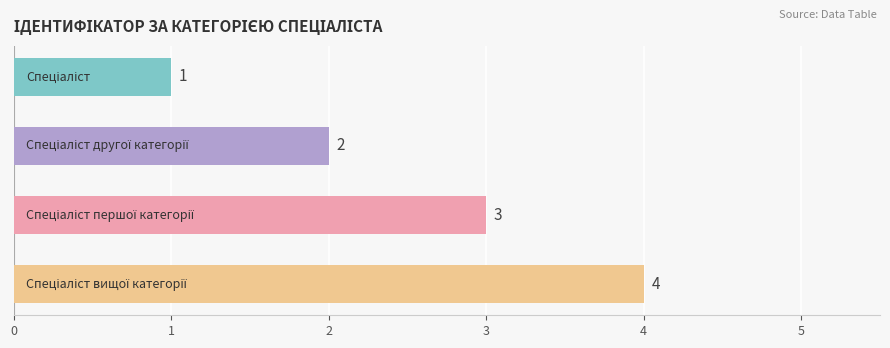

What is the difference between the maximum and minimum values?

3